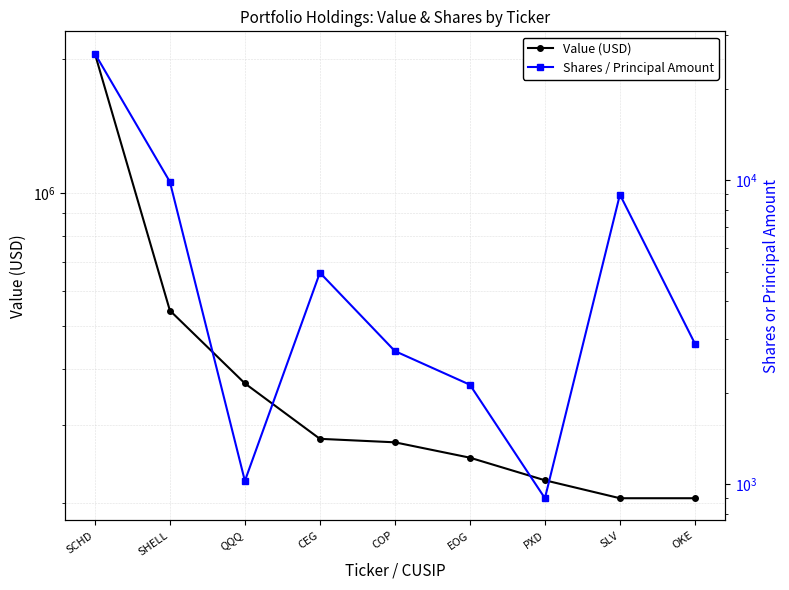

Rank the categories by Shares / Principal Amount value from highest to lowest.

SCHD, SHELL, SLV, CEG, OKE, COP, EOG, QQQ, PXD